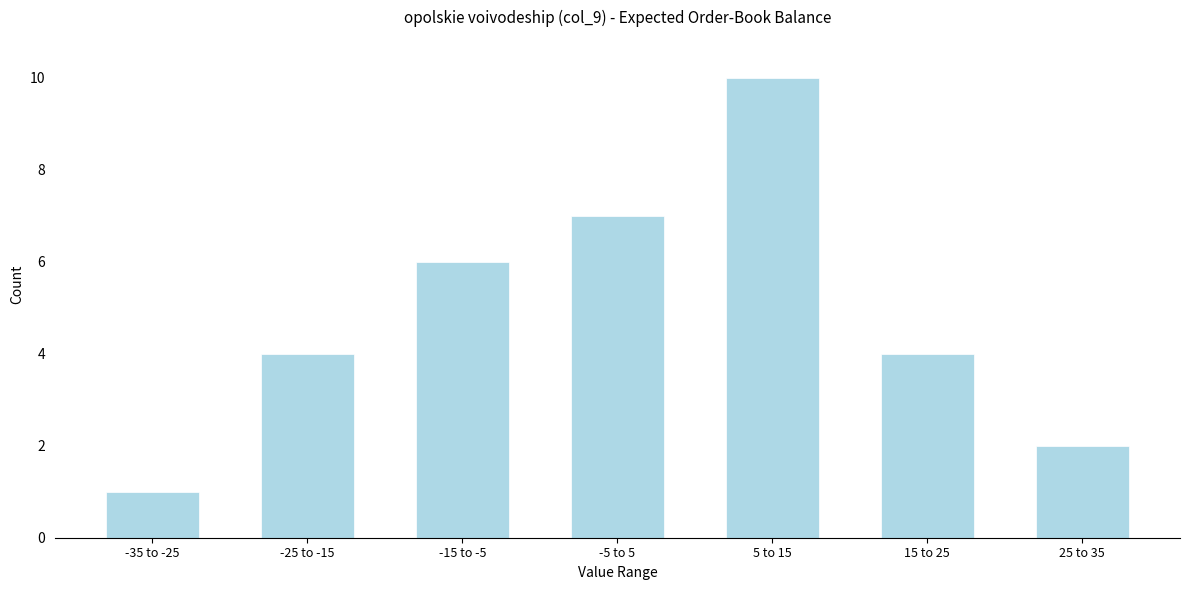

Reading left to right, extract all data points from this chart.

1	4	6	7	10	4	2